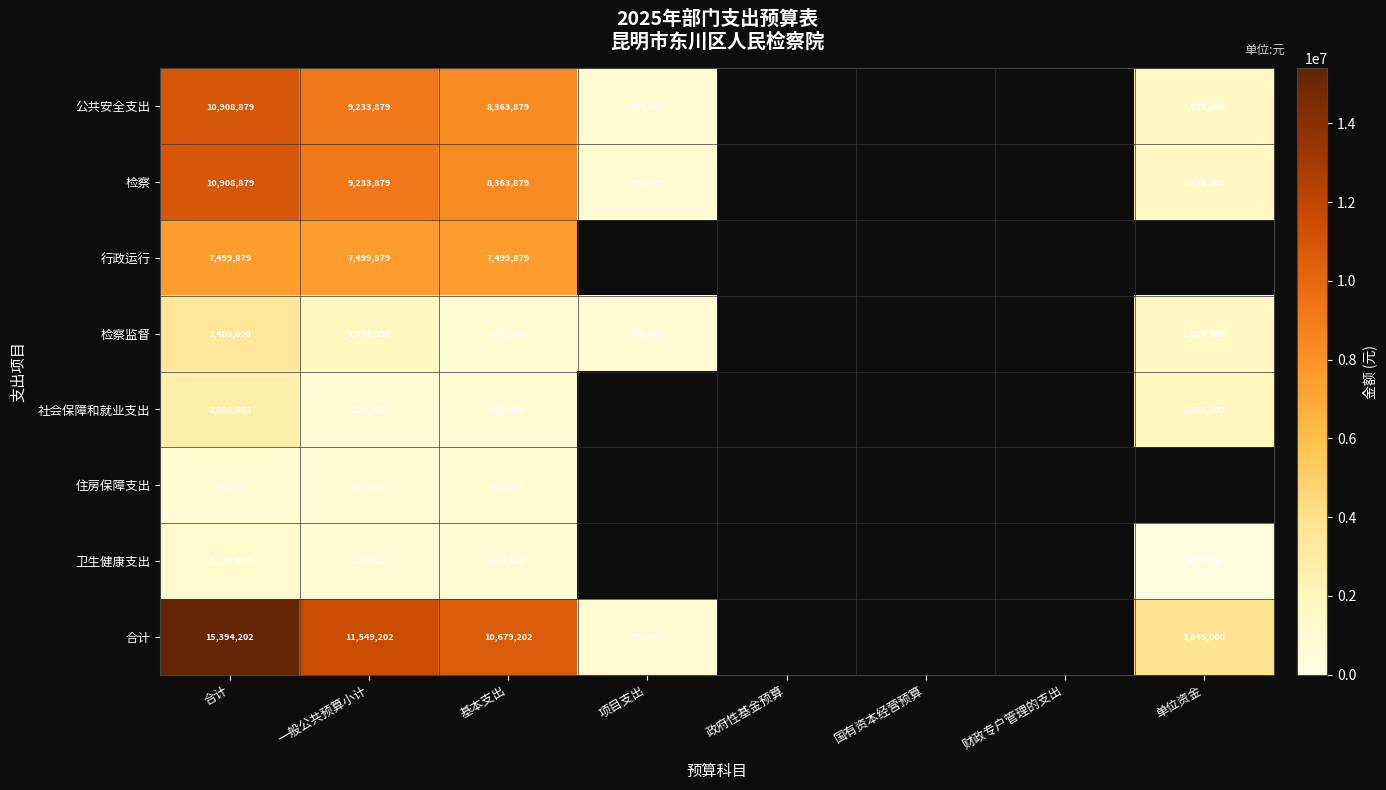

What is the difference between the 检察 values at 合计 and 一般公共预算小计?

1675000.0